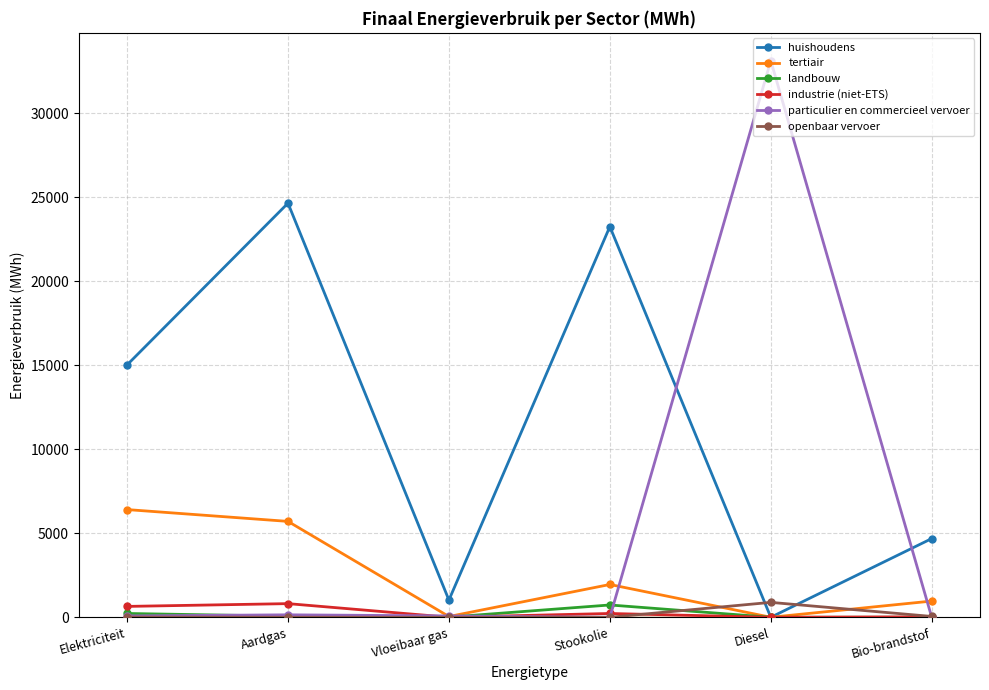

Where is tertiair nearest to the value 3203?

Stookolie